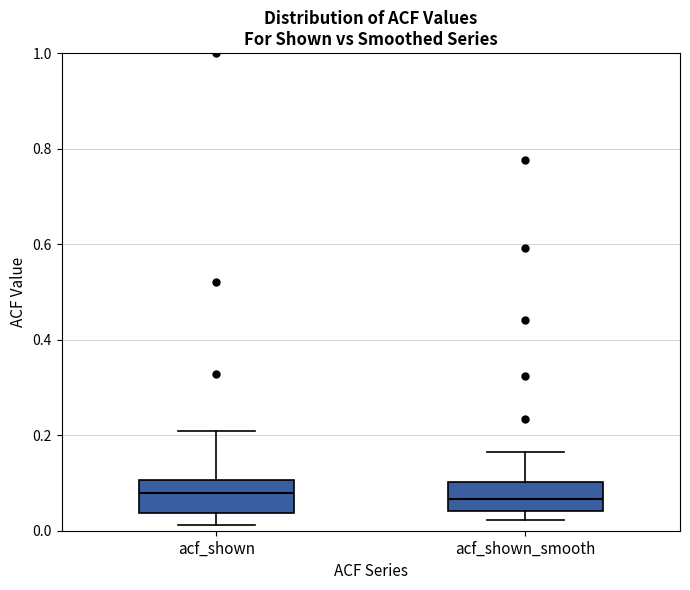

Reading left to right, transcribe this box plot: for each box, give where its median line is, the range the box spans, and where its two whiskers end, as read against the y-axis. The values are not printed on the chart, so give them approximately, as read against the axis.

acf_shown: median 0.08, box 0.04 to 0.10, whiskers 0.02 to 0.20
acf_shown_smooth: median 0.06, box 0.04 to 0.10, whiskers 0.02 to 0.16